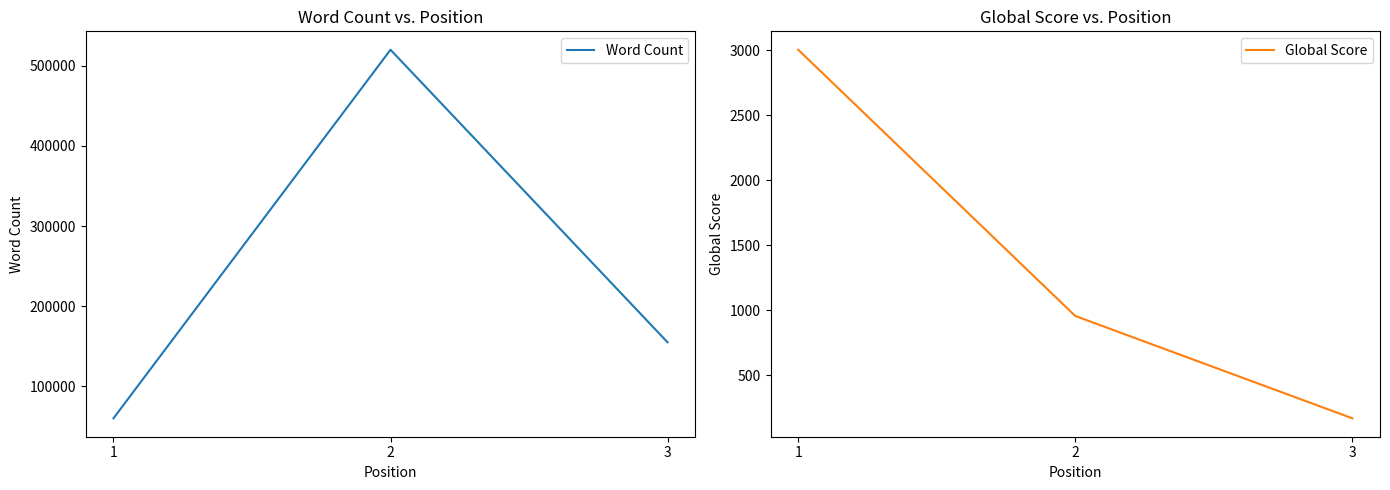

What is the difference between the second highest and minimum values in the Global Score series?

786